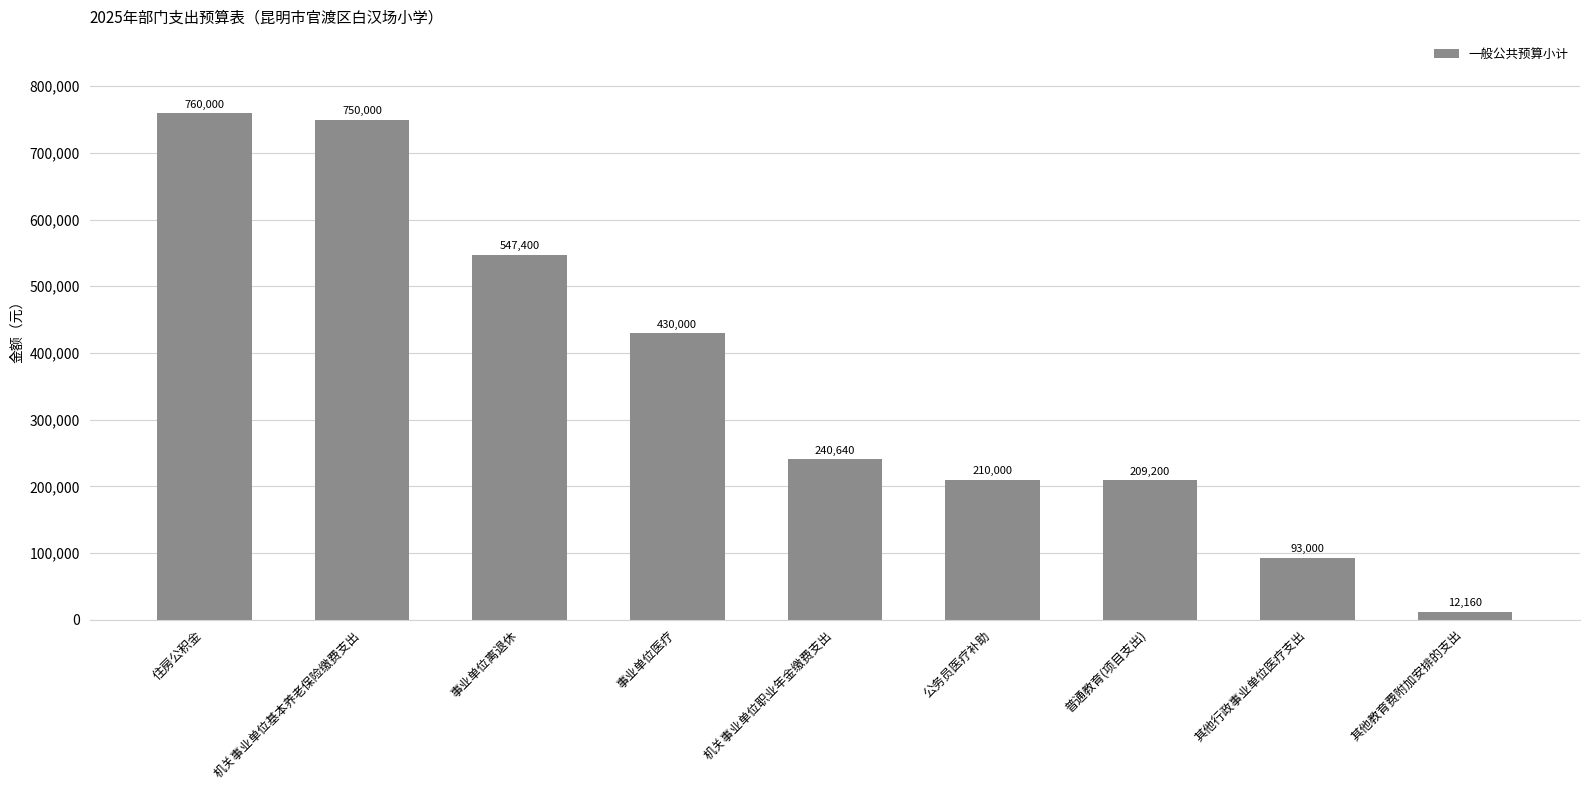

At which label does the data first exceed 240640?

住房公积金